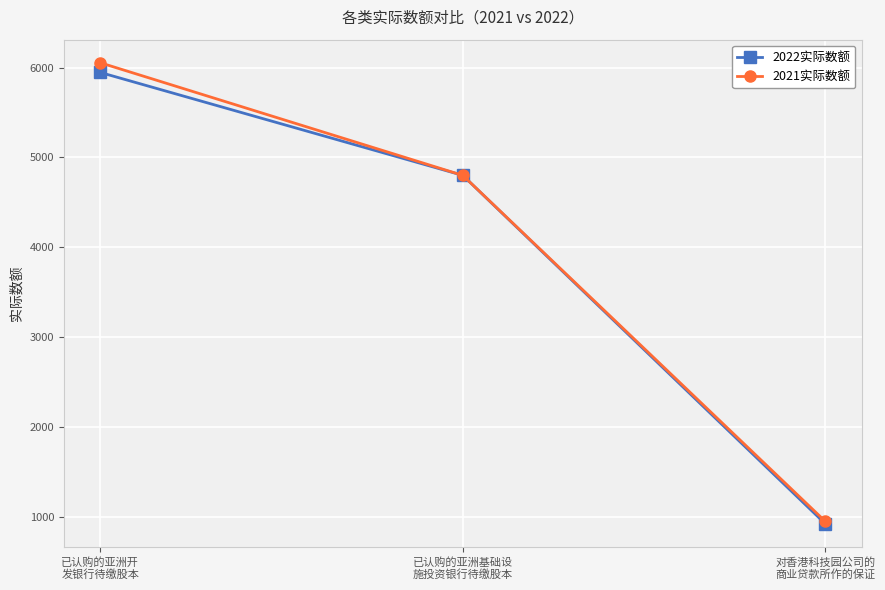

How many 2022实际数额 values are between 920 and 5946?

3